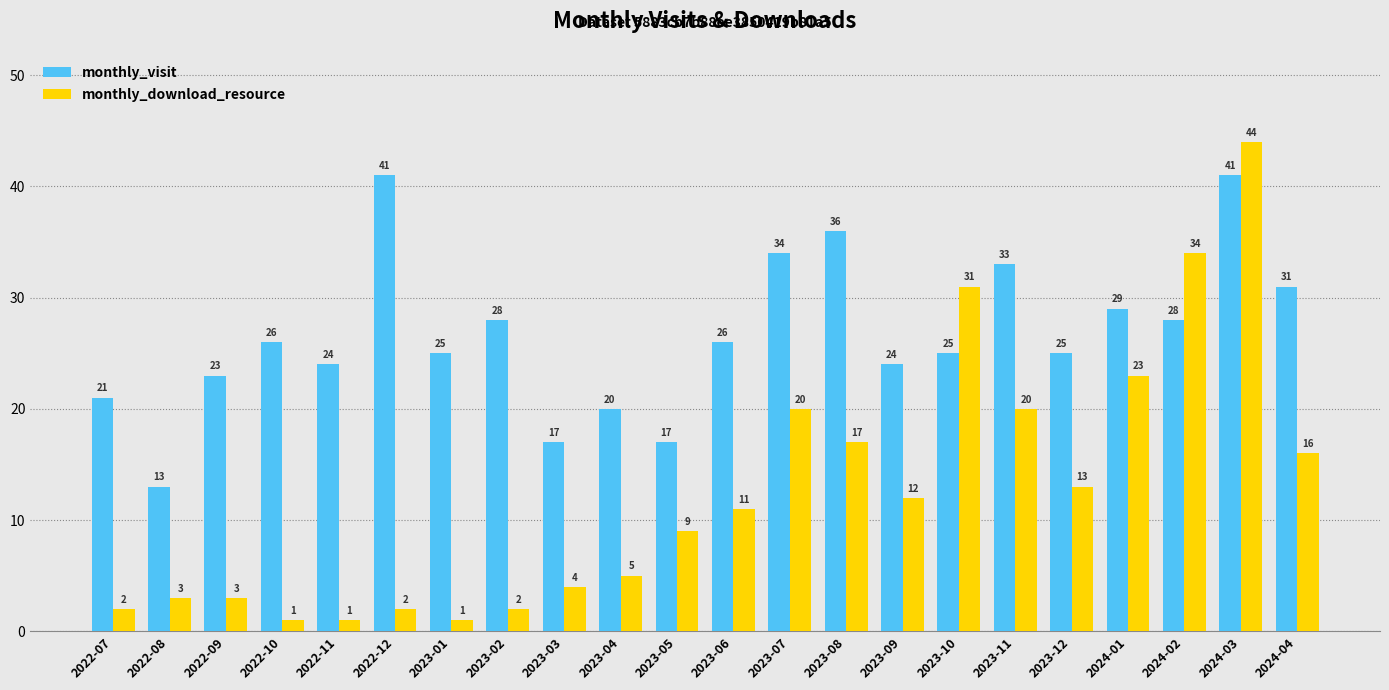

What value does the monthly_download_resource series have at 2023-07, to the nearest 5?

20